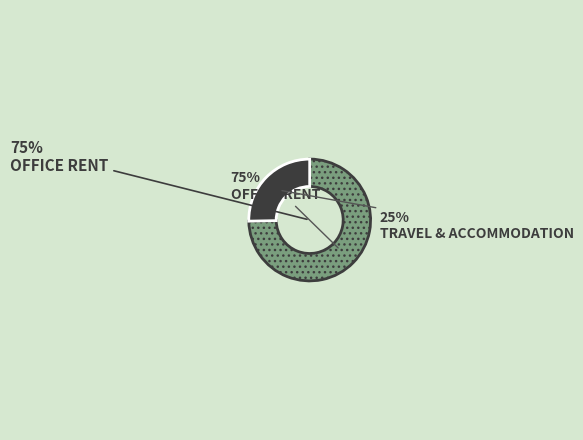

What is the ratio of the value at OFFICE RENT to the value at TRAVEL & ACCOMMODATION?

3.0